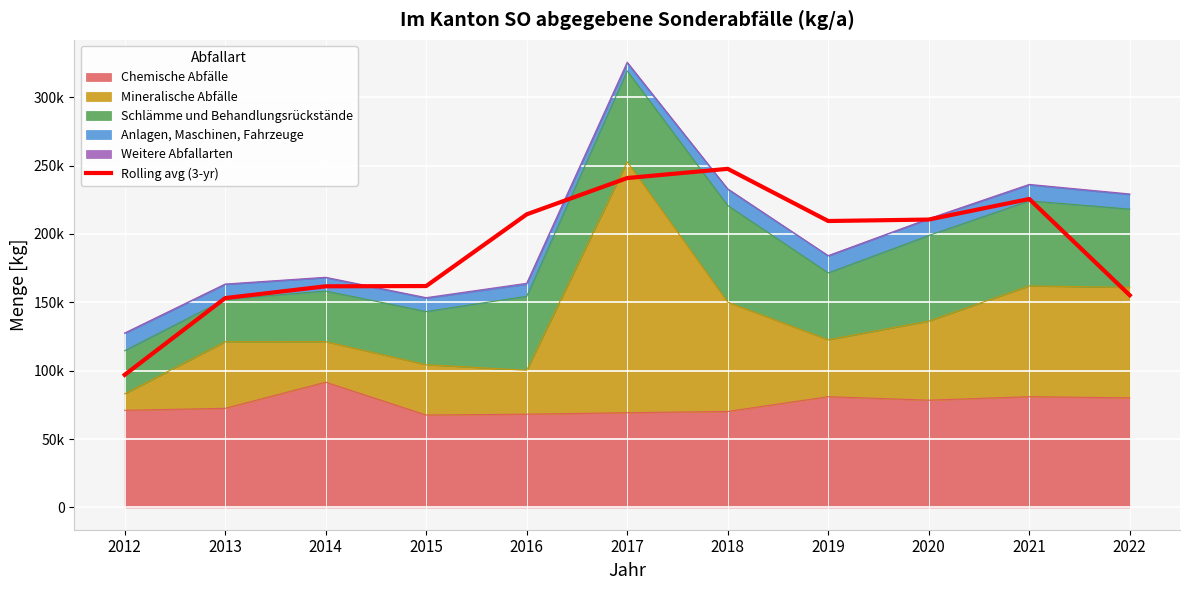

Where does the data first go above 209461?

2016